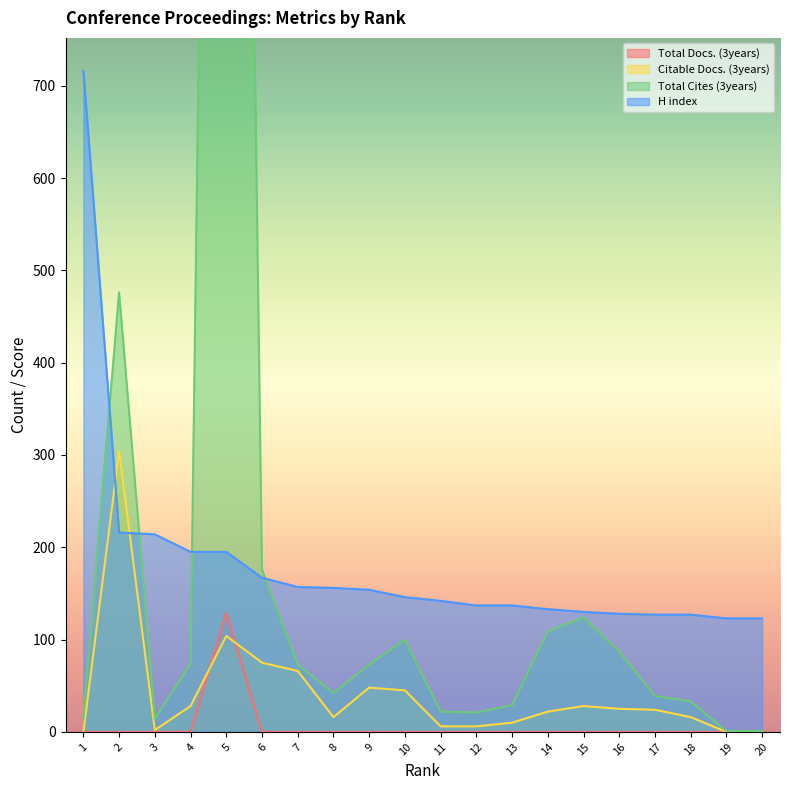

At which category is the sum across all series the highest?

5